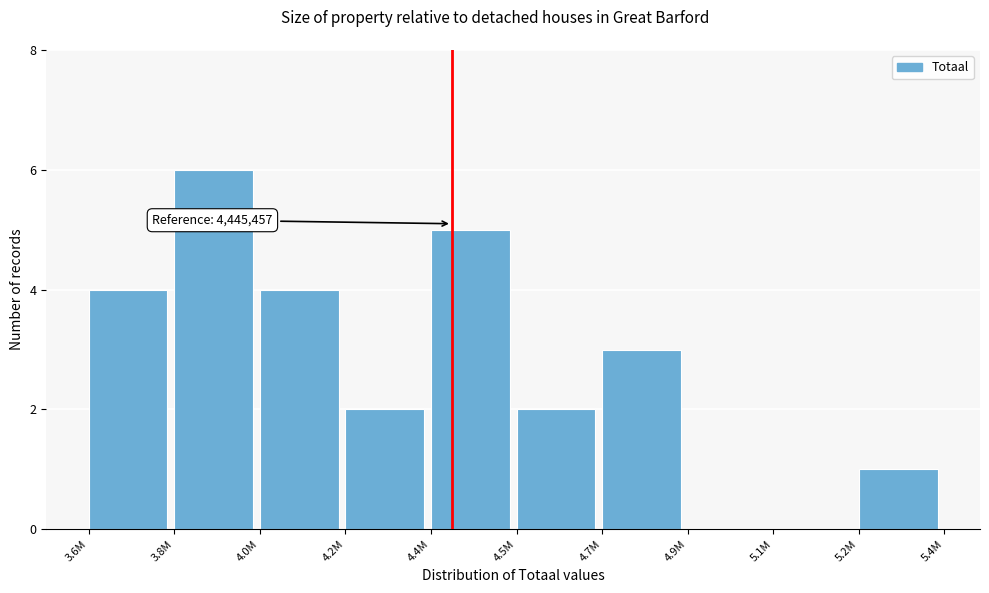

Reading right to left, transcribe all the data shown in this chart.

5.2M=1	5.1M=0	4.9M=0	4.7M=3	4.5M=2	4.4M=5	4.2M=2	4.0M=4	3.8M=6	3.6M=4